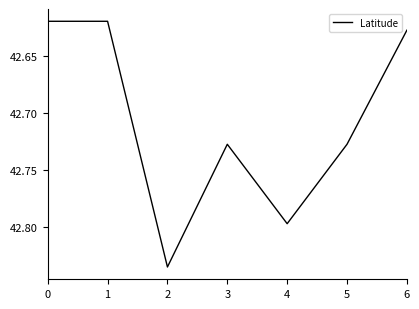

The value at 2 is 24.5. True or false?

False